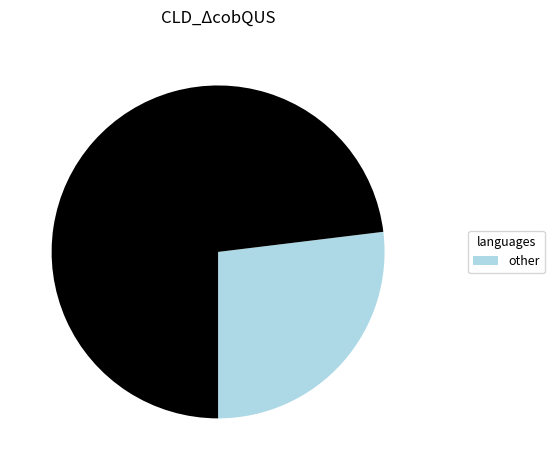

Does any single category account for the majority?

Yes